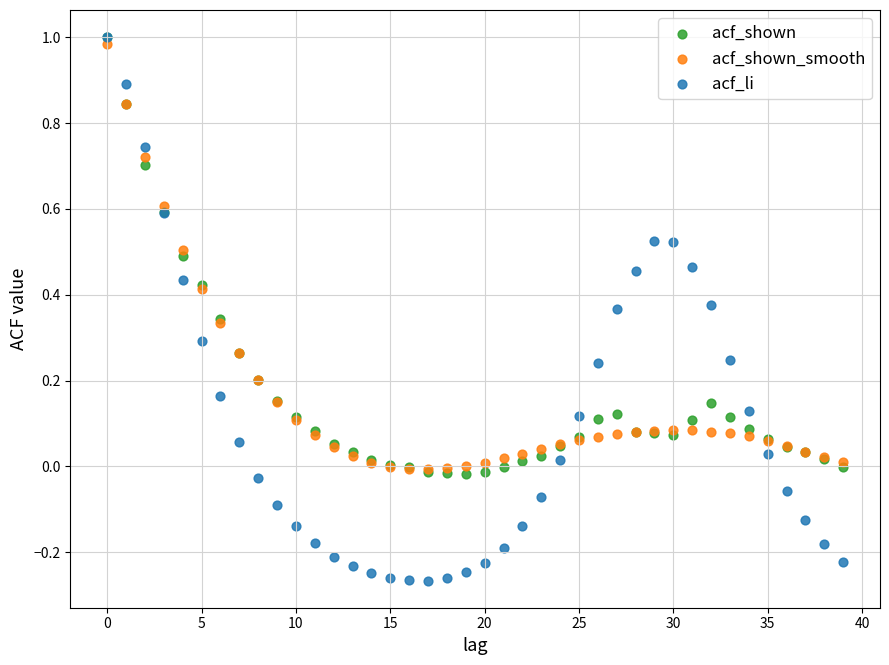

What are all the series names shown in the legend?

acf_shown, acf_shown_smooth, acf_li